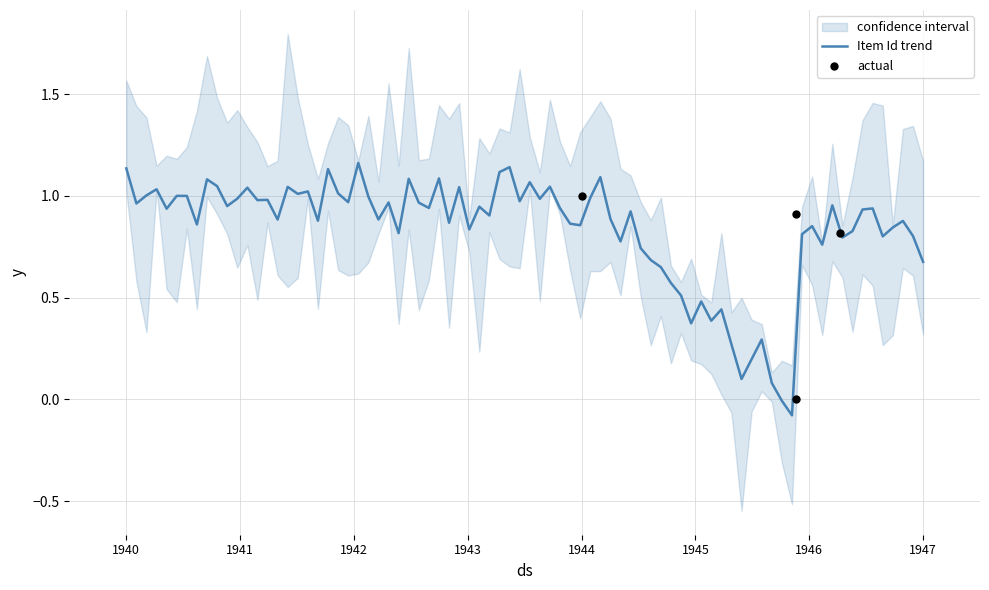

Approximately how many times larger is the value at 11/19/1945 compared to ?

0.9